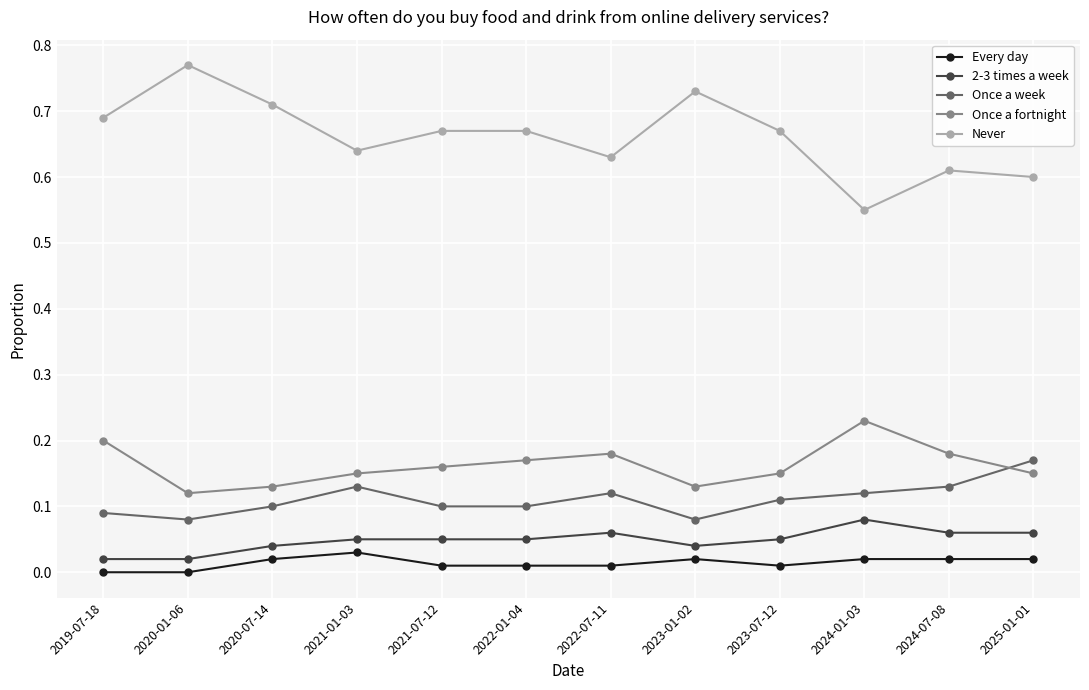

Count the number of categories in the chart.

12